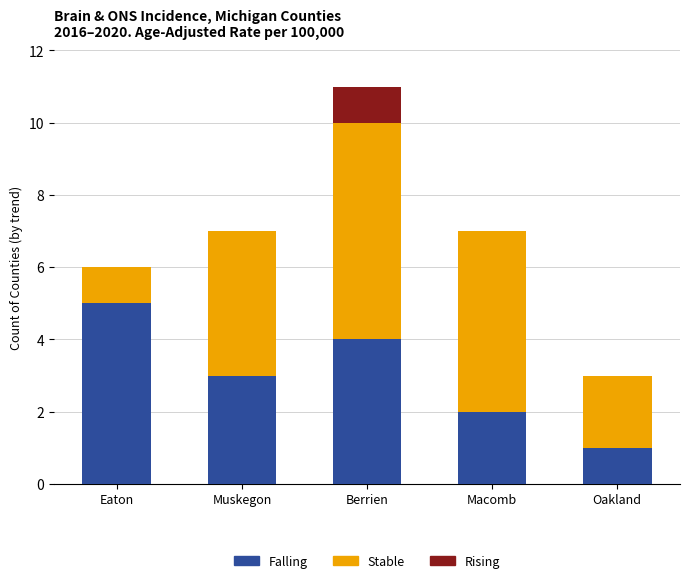

The Falling series shows 9 at Eaton. True or false?

False